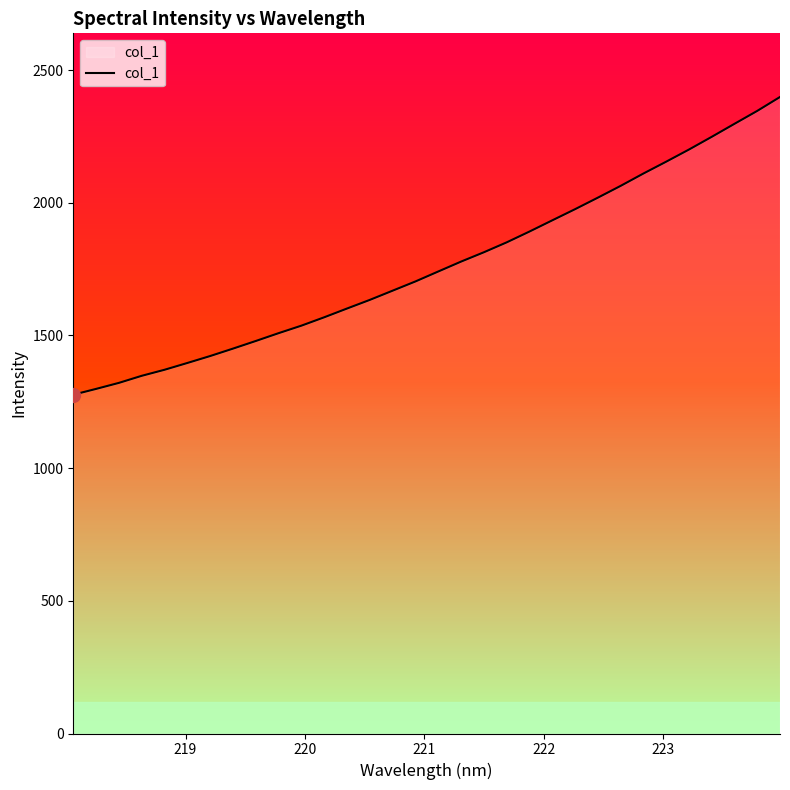

What is the difference between the maximum and minimum values?

1121.8